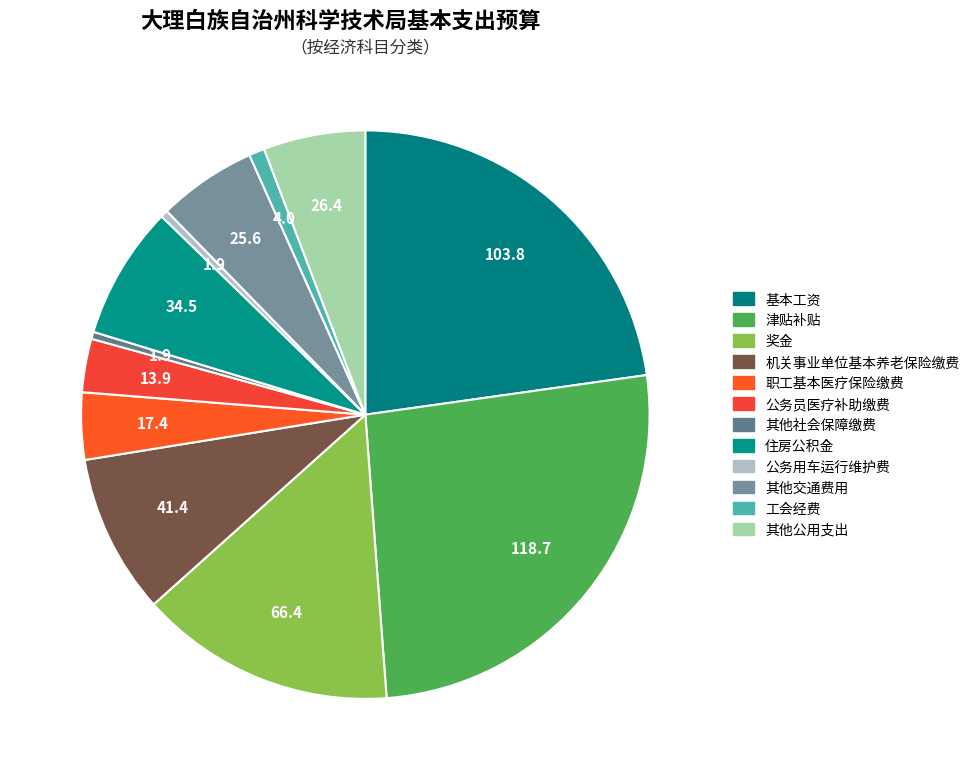

To the nearest percent, what is the average slice percentage?

8%